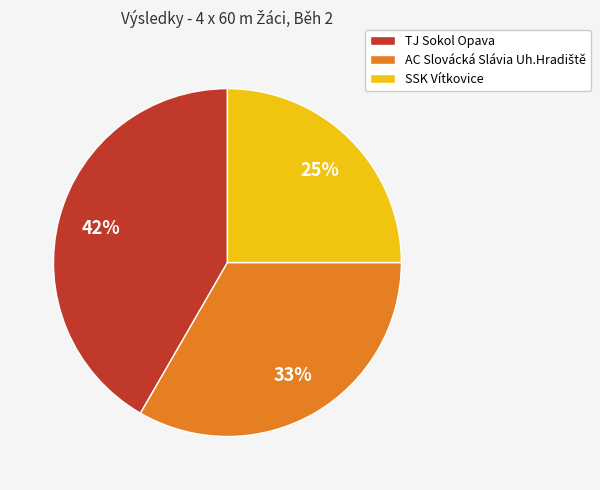

To the nearest percent, what percentage of the pie is SSK Vítkovice?

25%